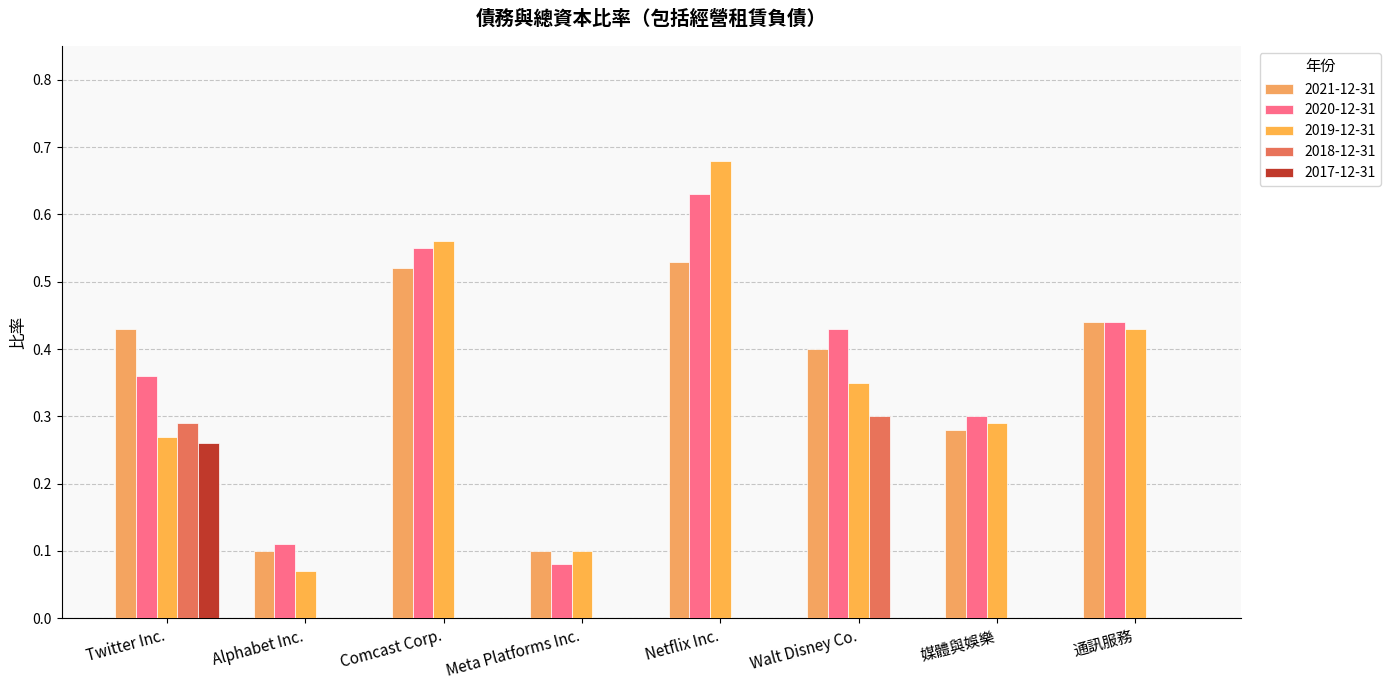

What is the difference between the second highest and minimum values in the 2019-12-31 series?

0.5